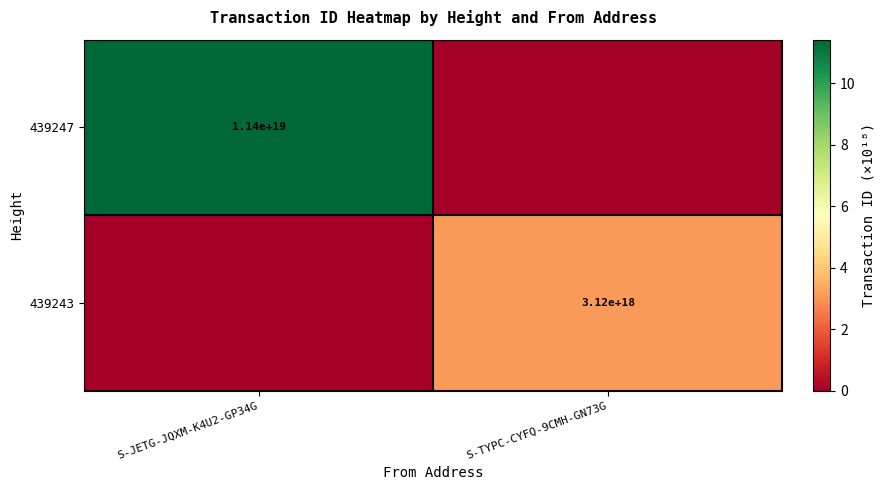

The value of 439247 at S-JETG-JQXM-K4U2-GP34G is 20172926393150443520. True or false?

False